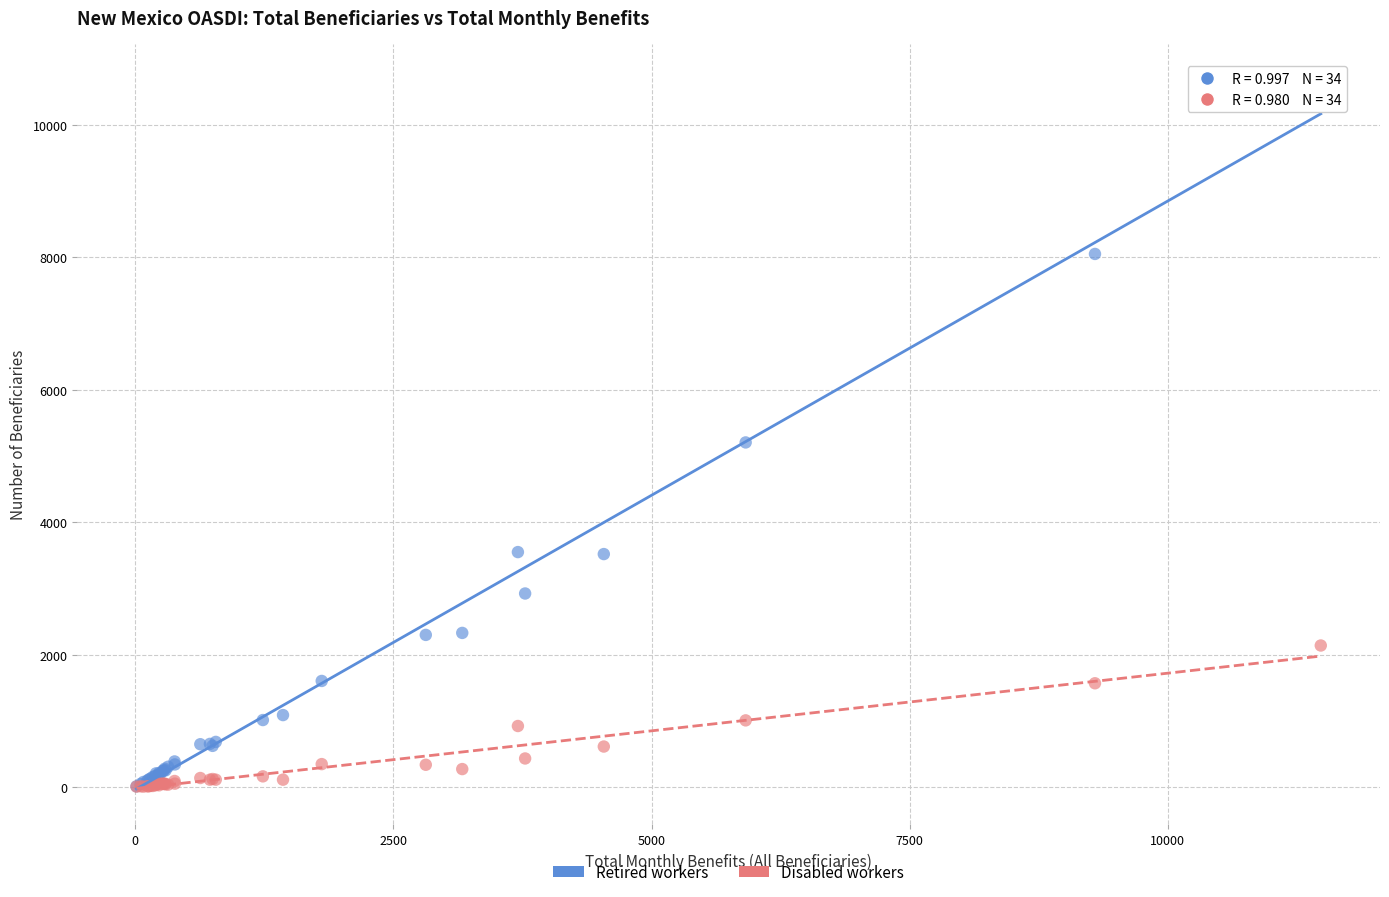

Which series has the largest Y range (max minus min)?

Retired workers